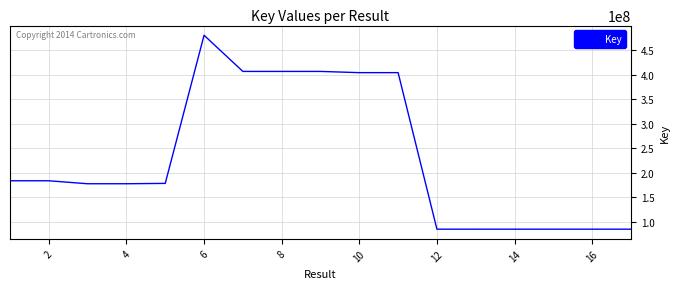

What is the greatest value displayed?

480224266